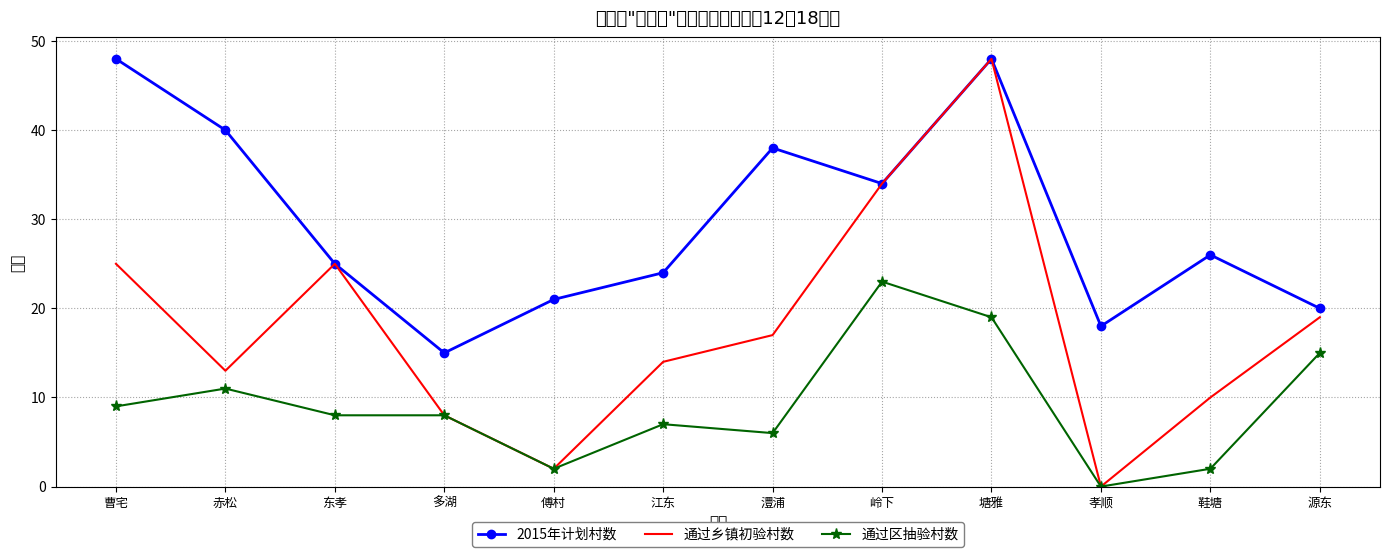

What is the greatest value displayed?

48